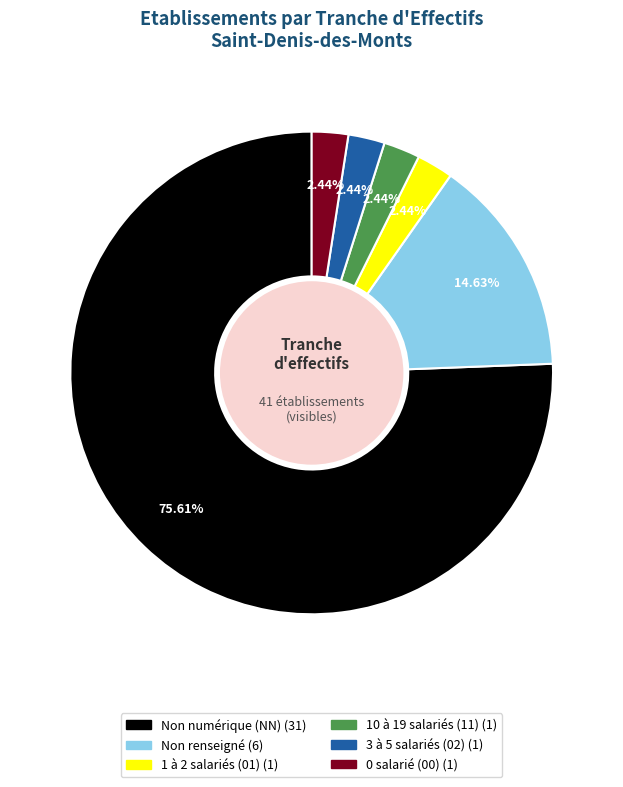

Is there a majority slice in this chart?

Yes